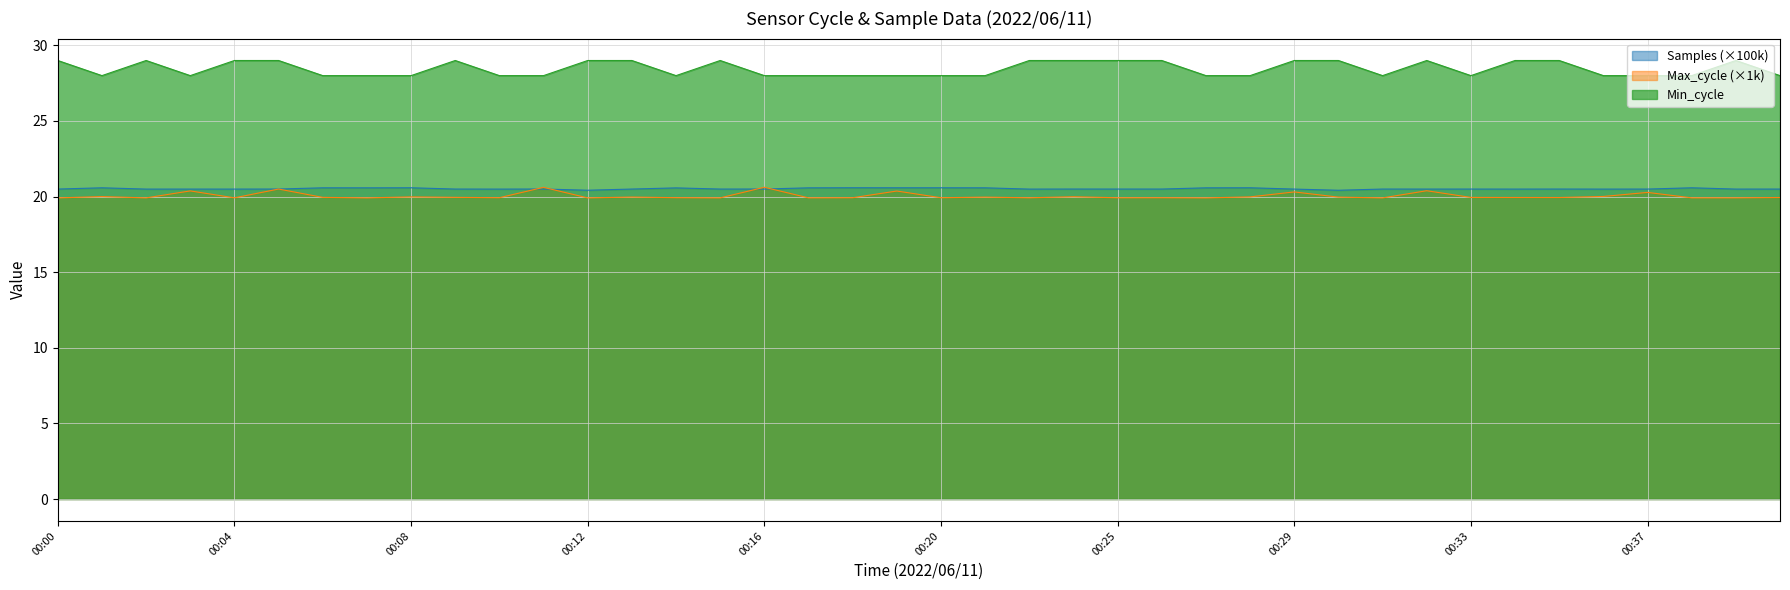

True or false: Min_cycle and Max_cycle cross at least once.

False